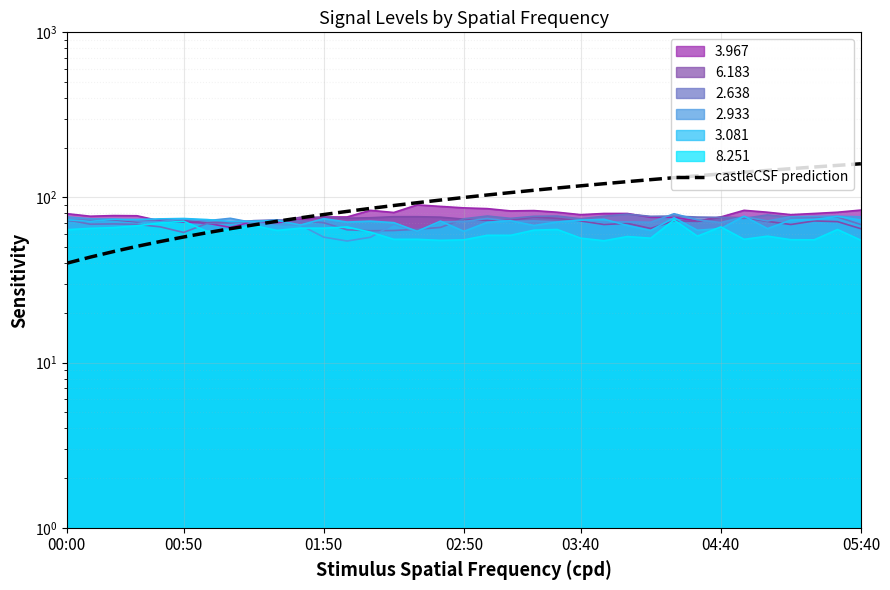

What is the label of the 26th point from the left?

25